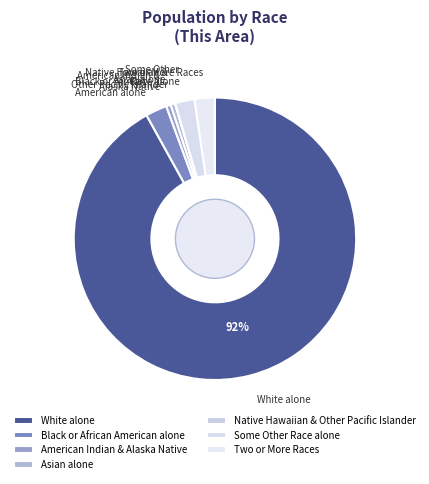

Which slice is the largest?

White alone